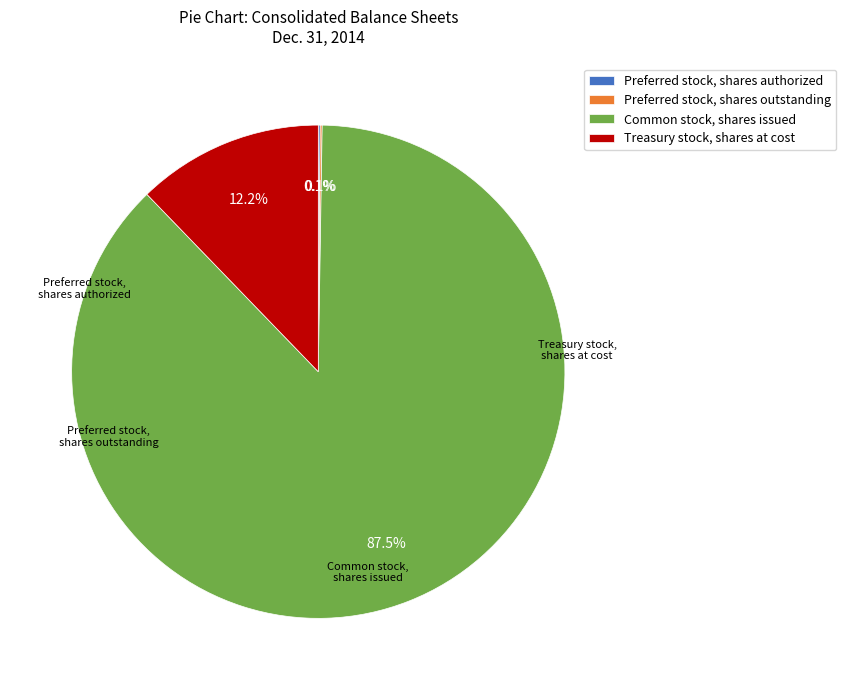

Which category has the smallest portion of the pie?

Preferred stock, shares authorized